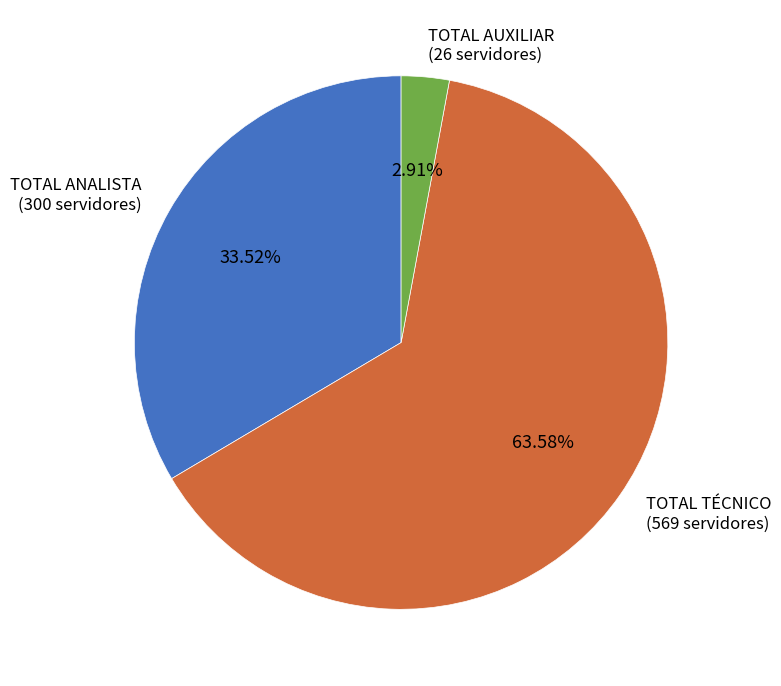

To the nearest percent, what portion does TOTAL AUXILIAR represent?

3%